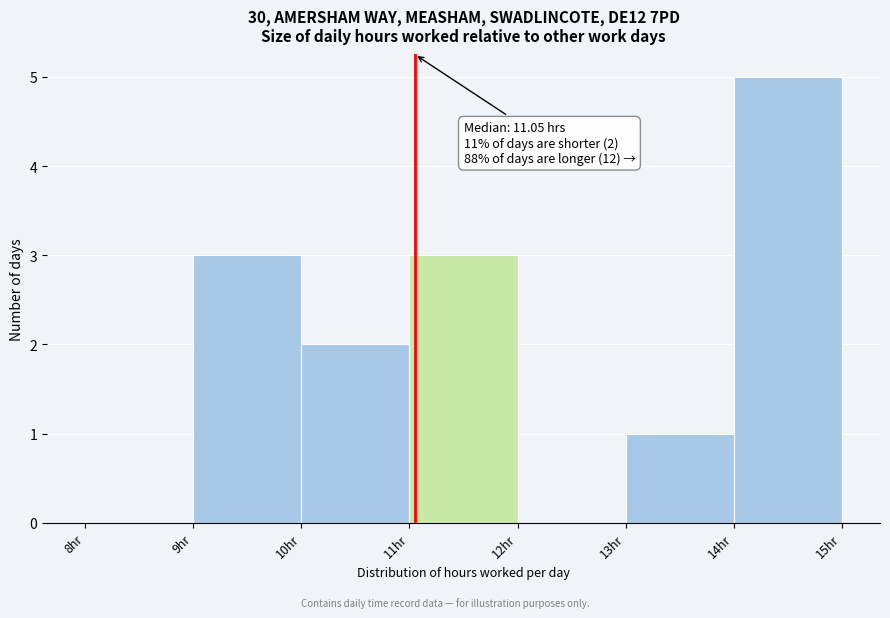

Over which range of the x-axis is the bar tallest?

14 to 15